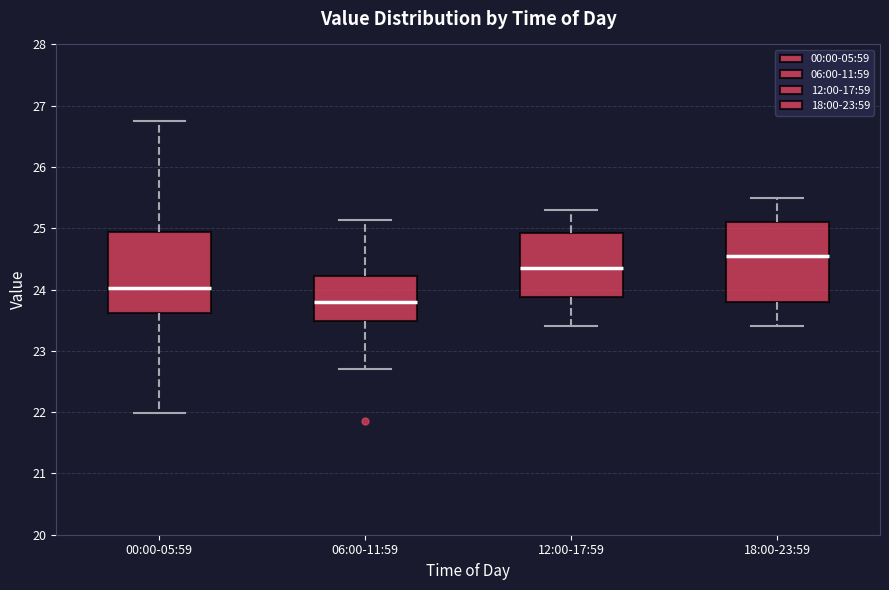

Reading left to right, transcribe this box plot: for each box, give where its median line is, the range the box spans, and where its two whiskers end, as read against the y-axis. The values are not printed on the chart, so give them approximately, as read against the axis.

00:00-05:59: median 24.0, box 23.6 to 24.9, whiskers 22.0 to 26.8
06:00-11:59: median 23.8, box 23.5 to 24.2, whiskers 22.7 to 25.1
12:00-17:59: median 24.4, box 23.9 to 24.9, whiskers 23.4 to 25.3
18:00-23:59: median 24.6, box 23.8 to 25.1, whiskers 23.4 to 25.5